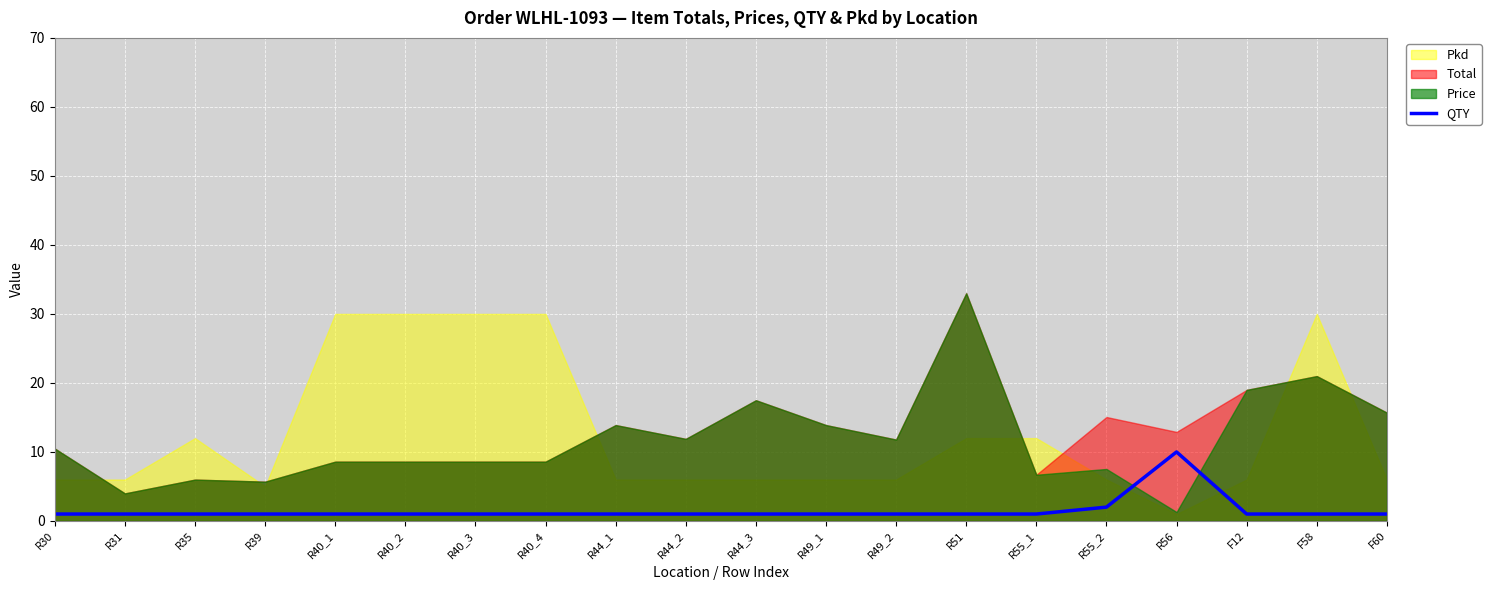

How many values are between 1 and 2?

19